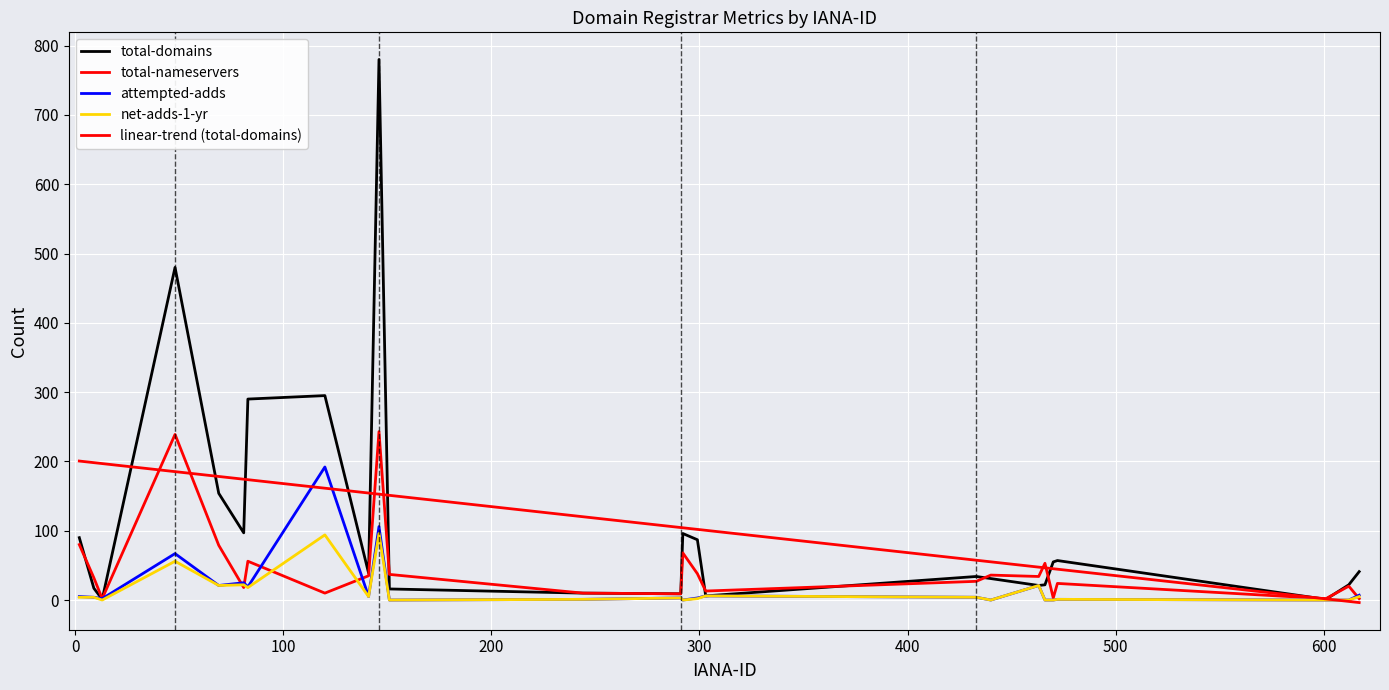

Which series has the widest spread of values?

total-domains